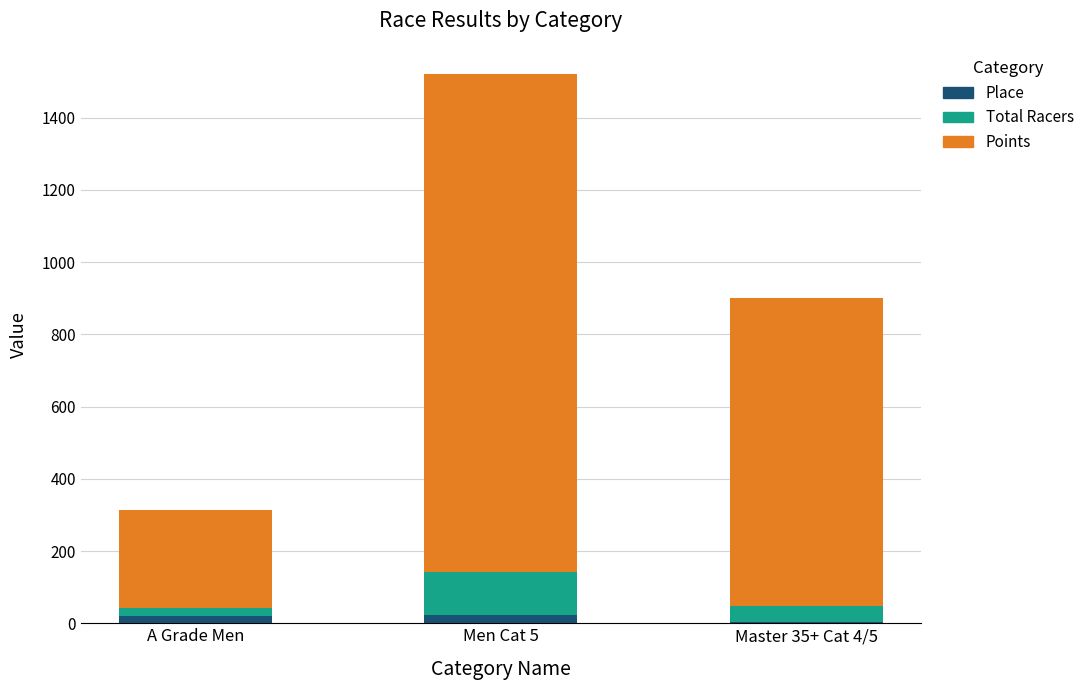

At which category is the sum across all series the highest?

Men Cat 5